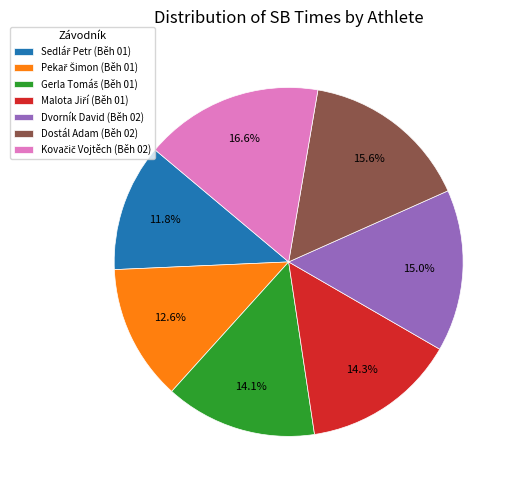

To the nearest percent, what portion does Dostál Adam (Běh 02) represent?

16%